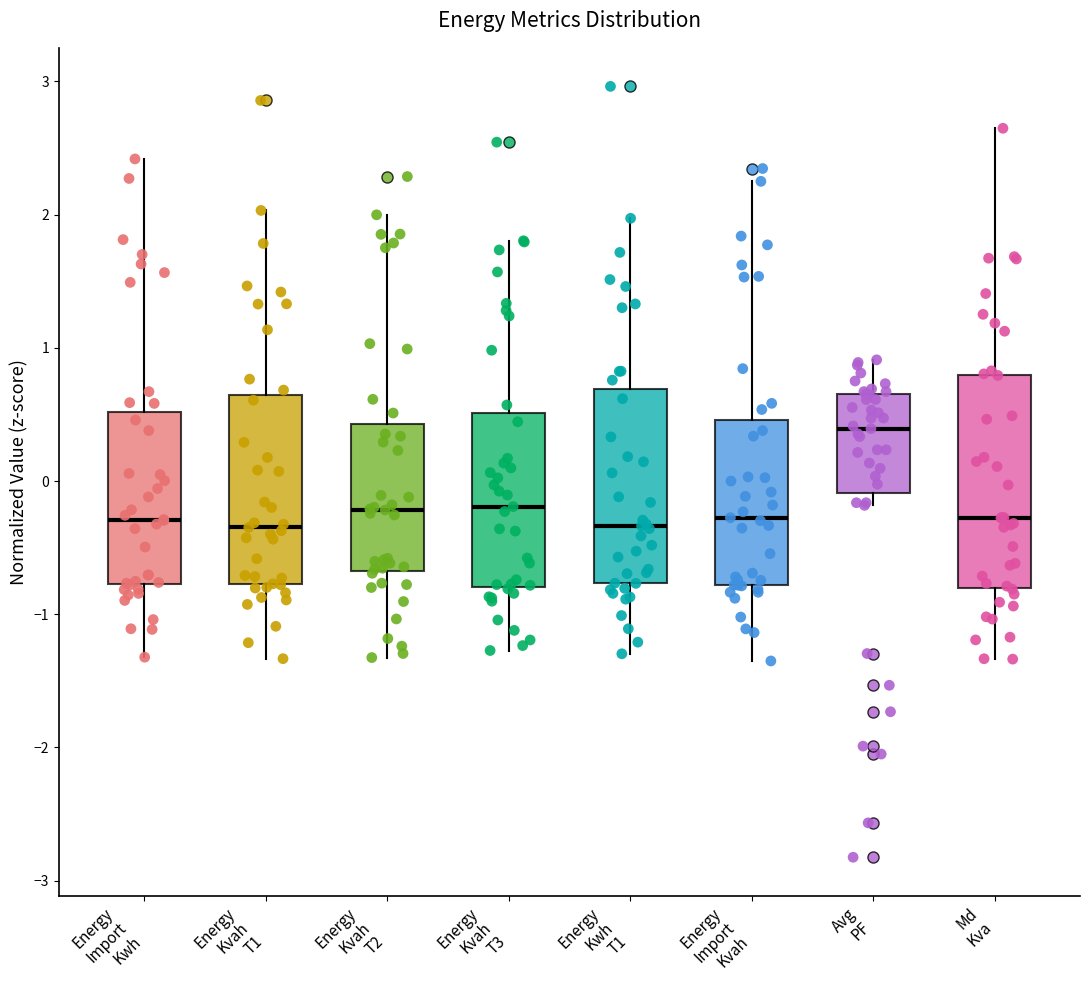

Which box is the tallest, from its lower edge to its upper edge?

Md Kva